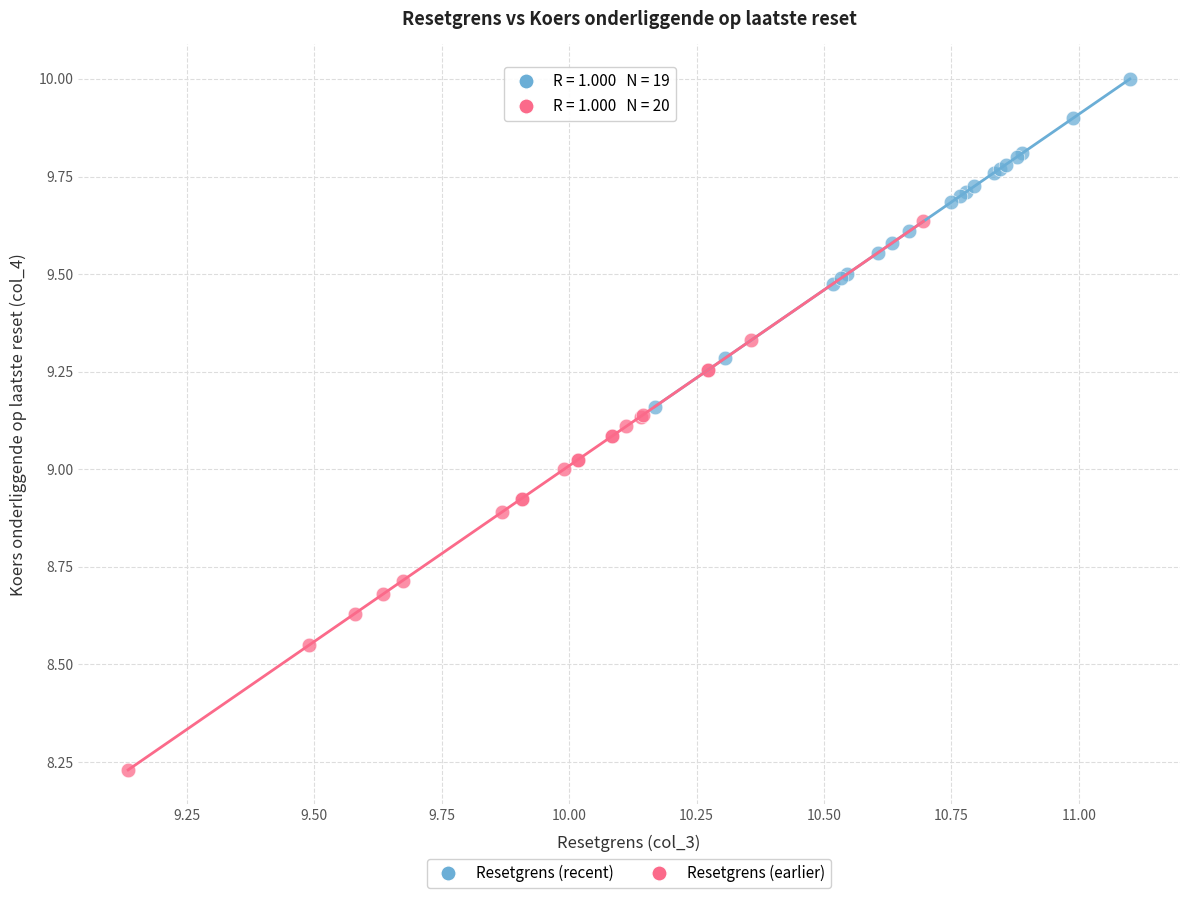

Which series reaches the maximum Y coordinate?

Resetgrens (recent)